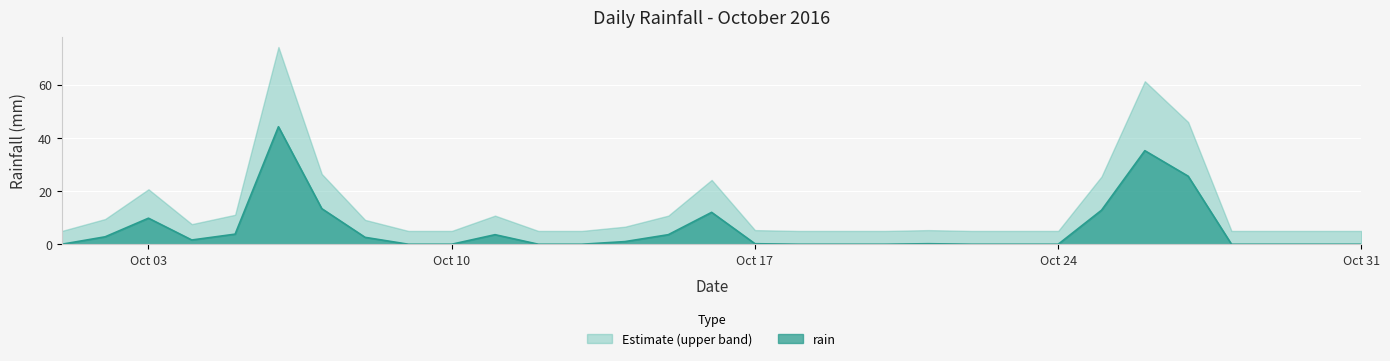

How many lines are shown in the chart?

2